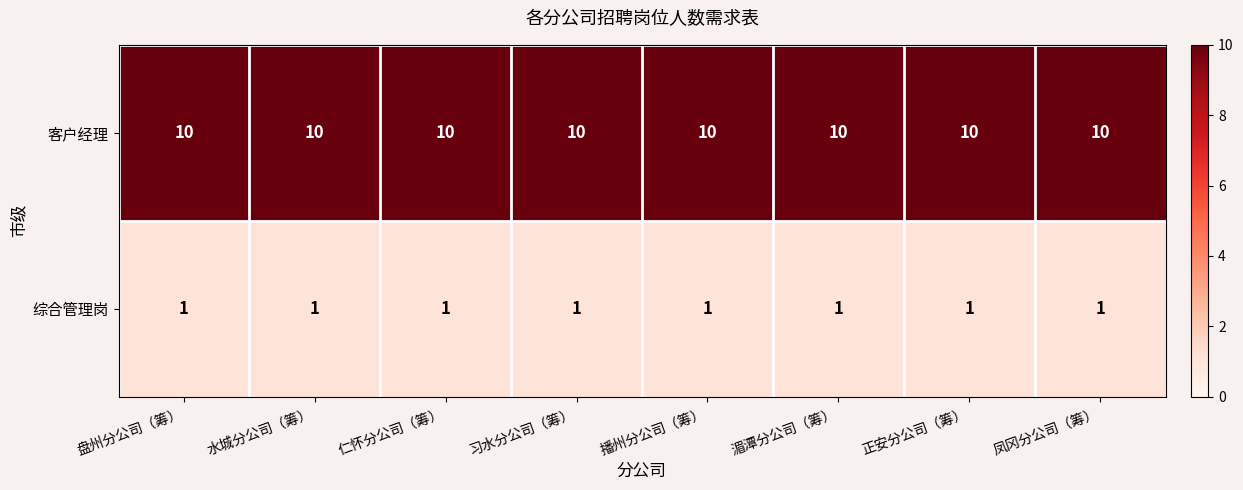

What is the spread (max minus min) of values at 正安分公司（筹）?

9